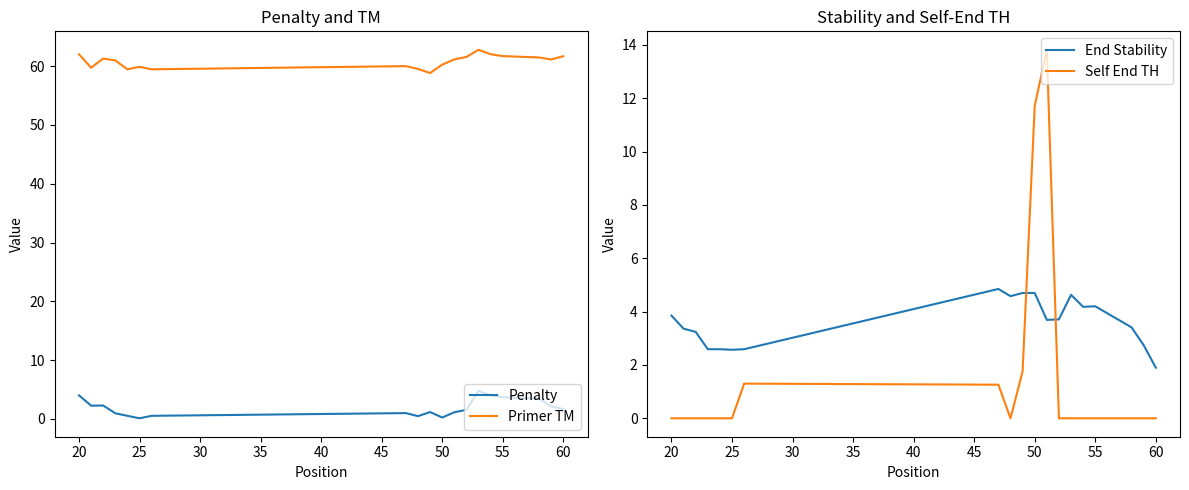

The value of Self End TH at 60 is 5.3. True or false?

False